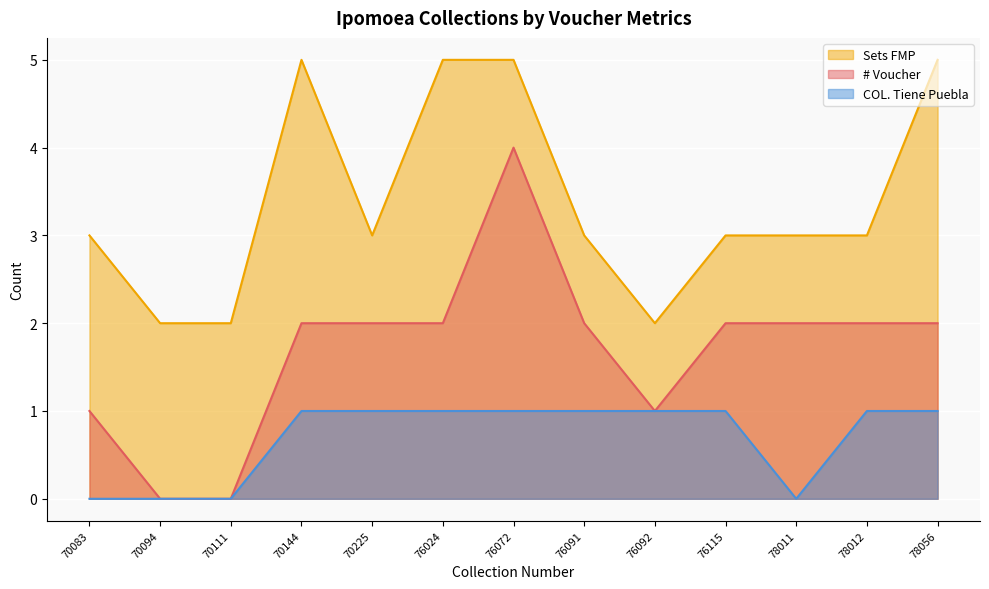

What is the spread (max minus min) of values at 70144?

4